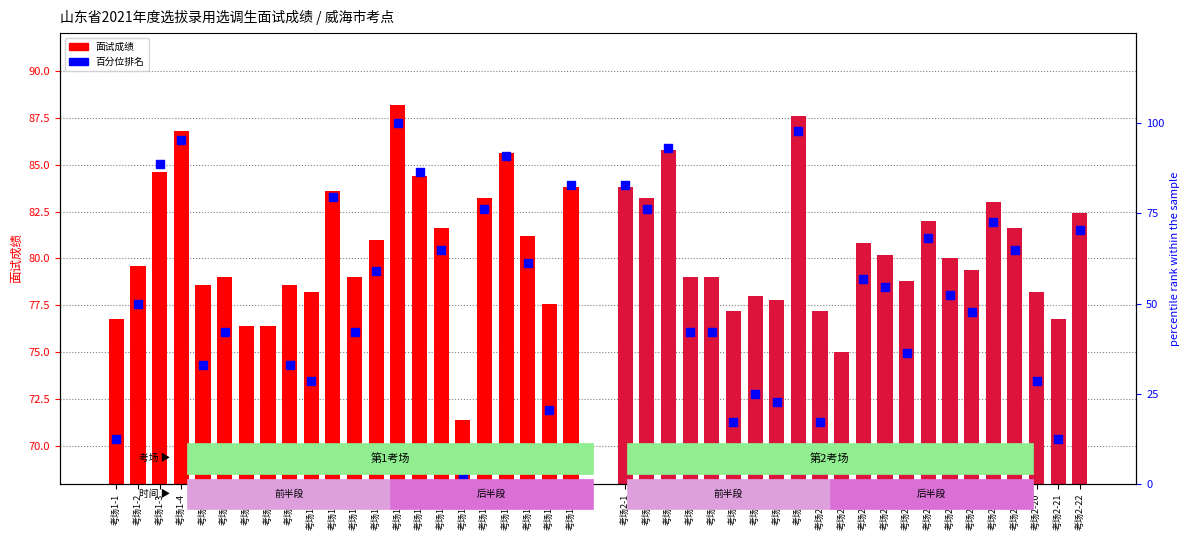

Which series has the largest Y range (max minus min)?

第1考场